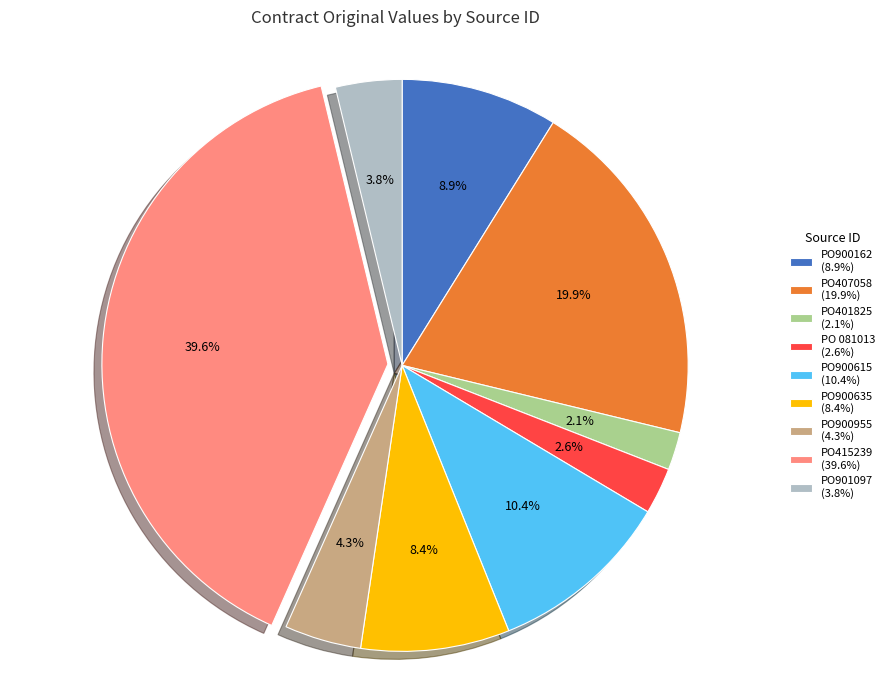

Does any single category account for the majority?

No